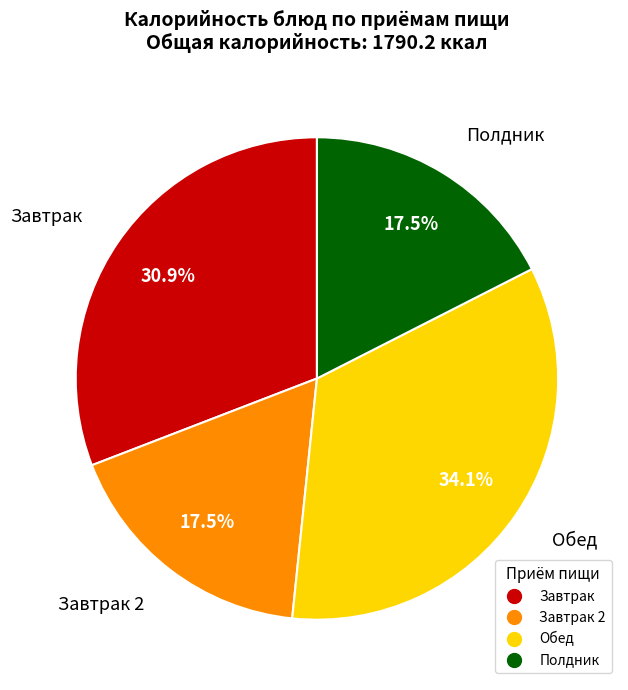

Is there any slice that represents more than half of the pie?

No